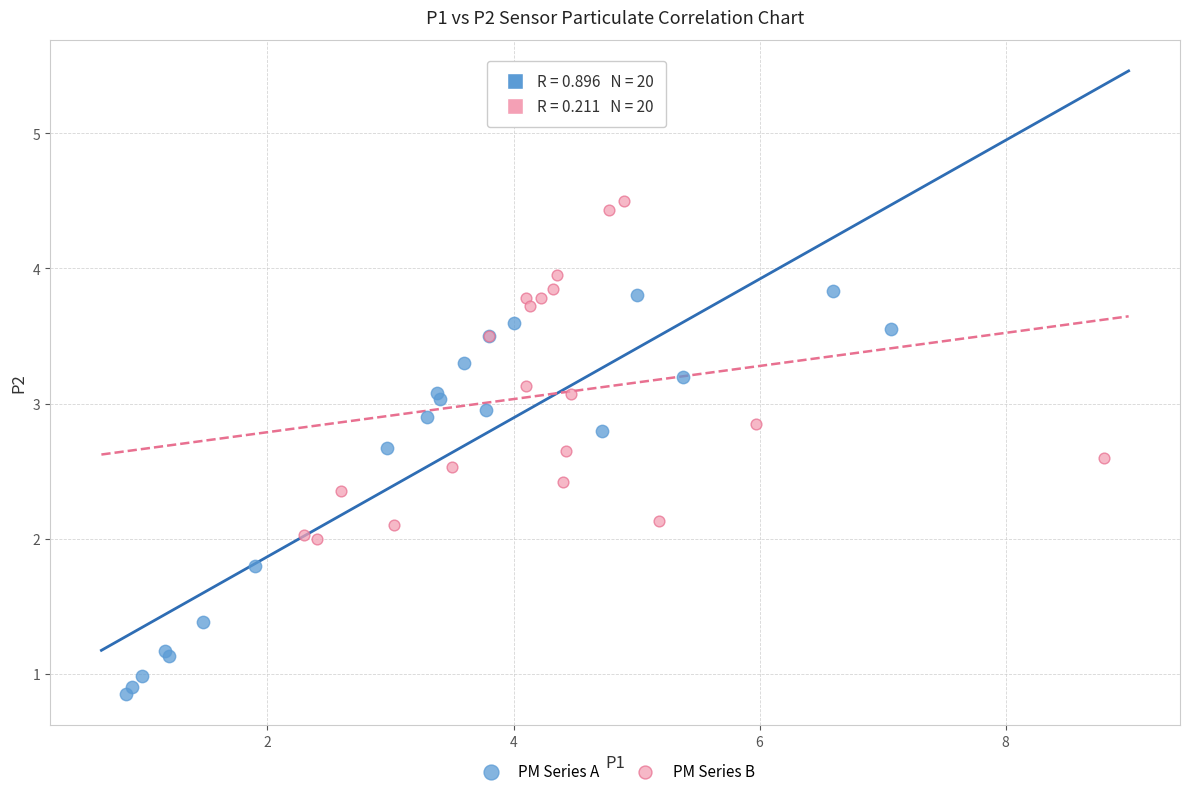

Which series reaches the maximum Y coordinate?

PM Series B